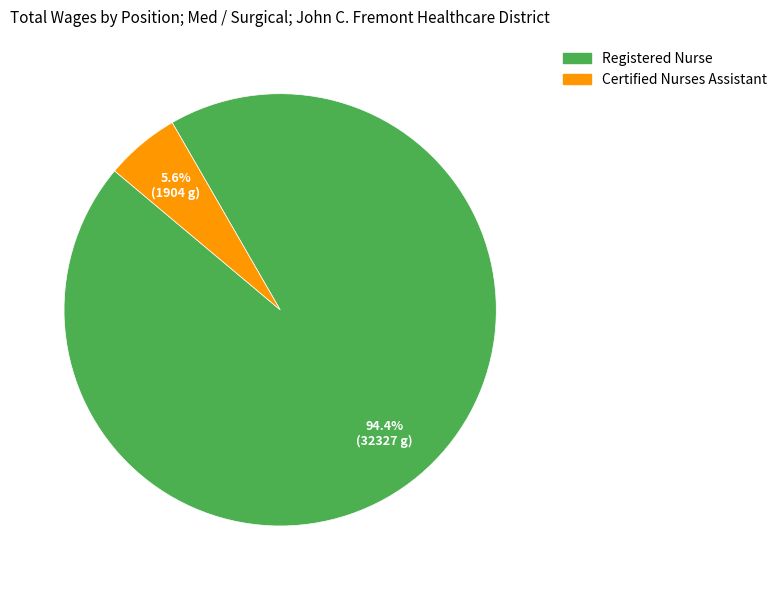

What portion of the pie excludes Certified Nurses Assistant?

94.4%